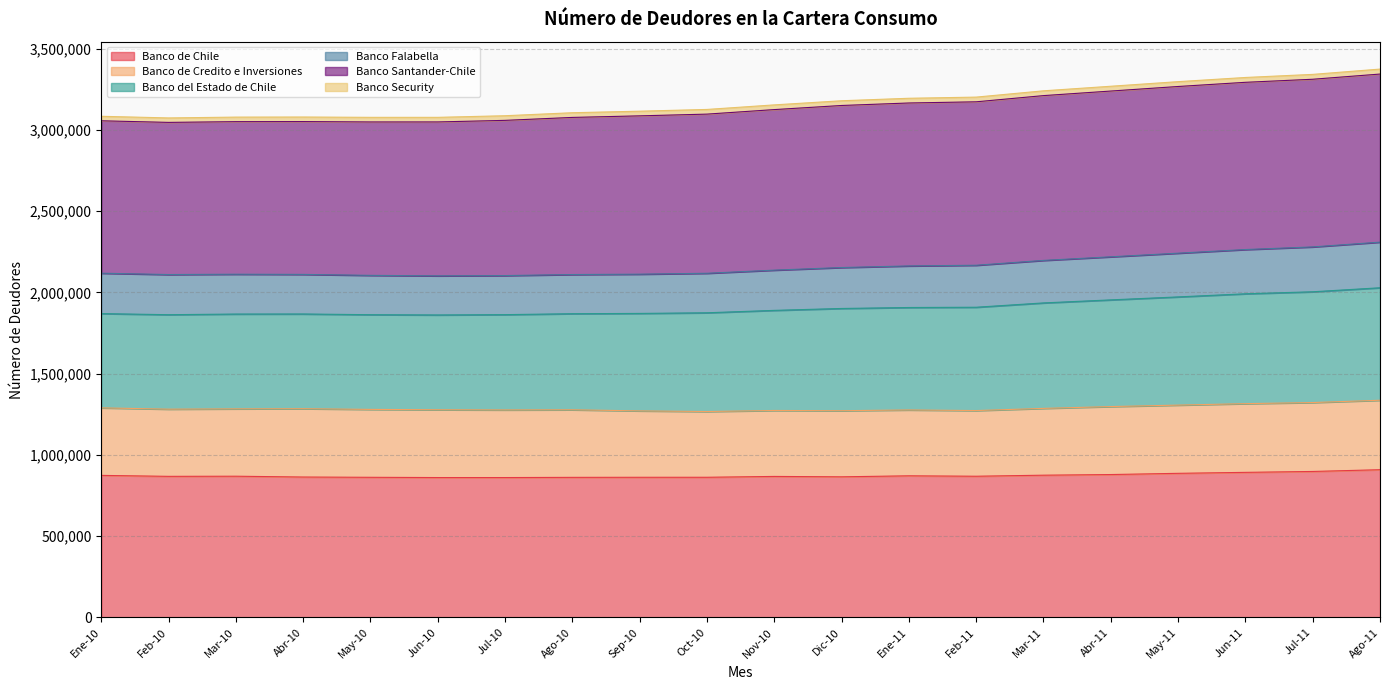

What is the total value across all series at Jun-10?

3077158